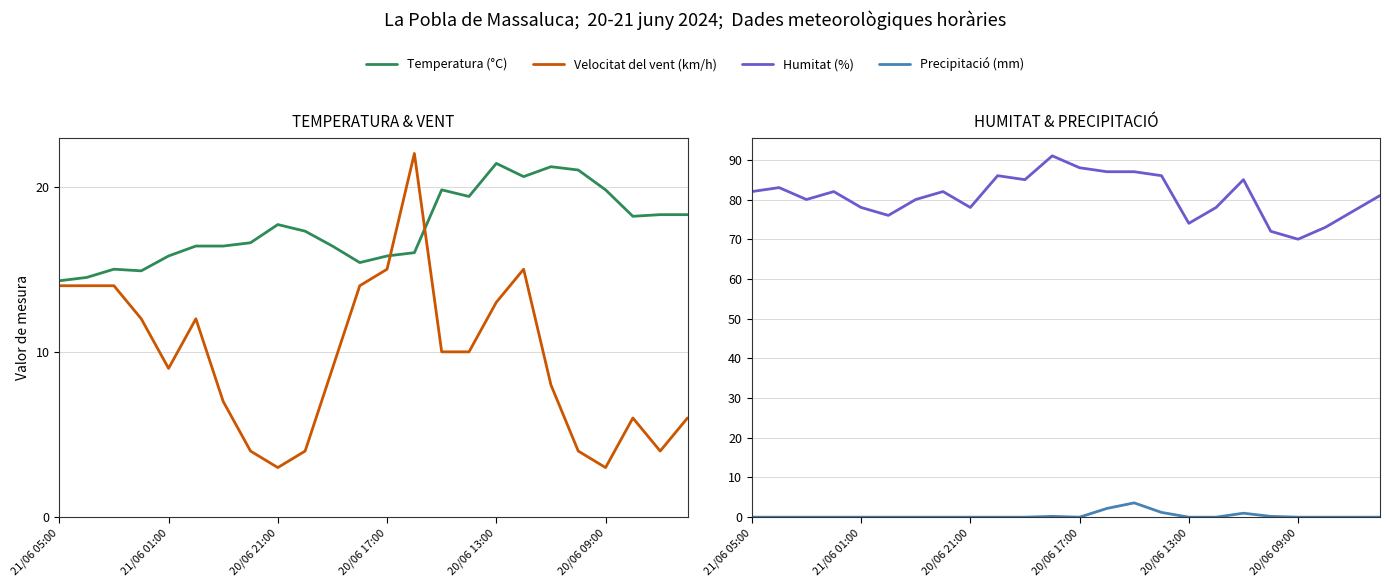

Which series changed the most between 9 and 22?

Humitat (%)